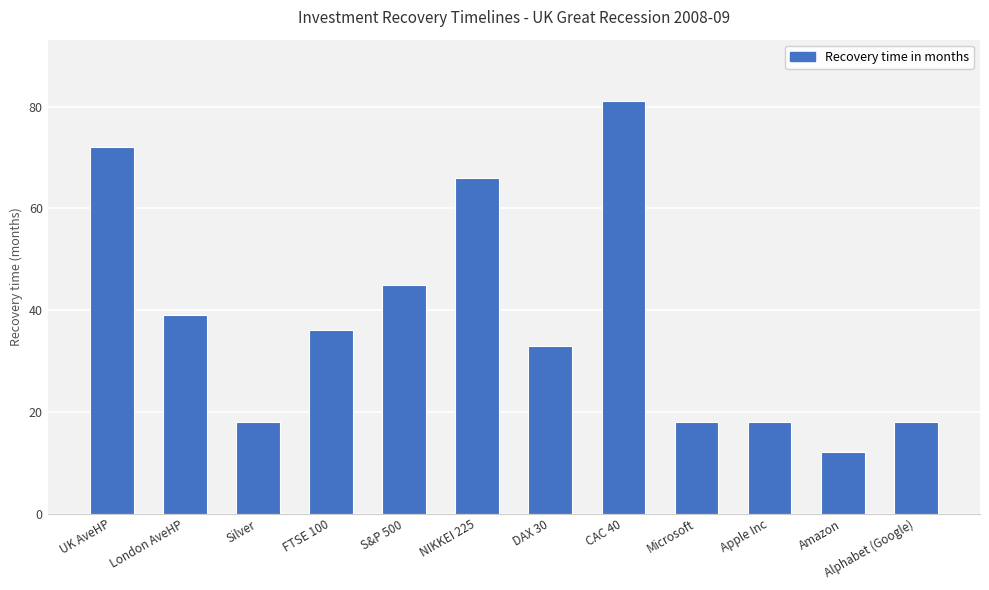

What is the smallest value displayed?

12